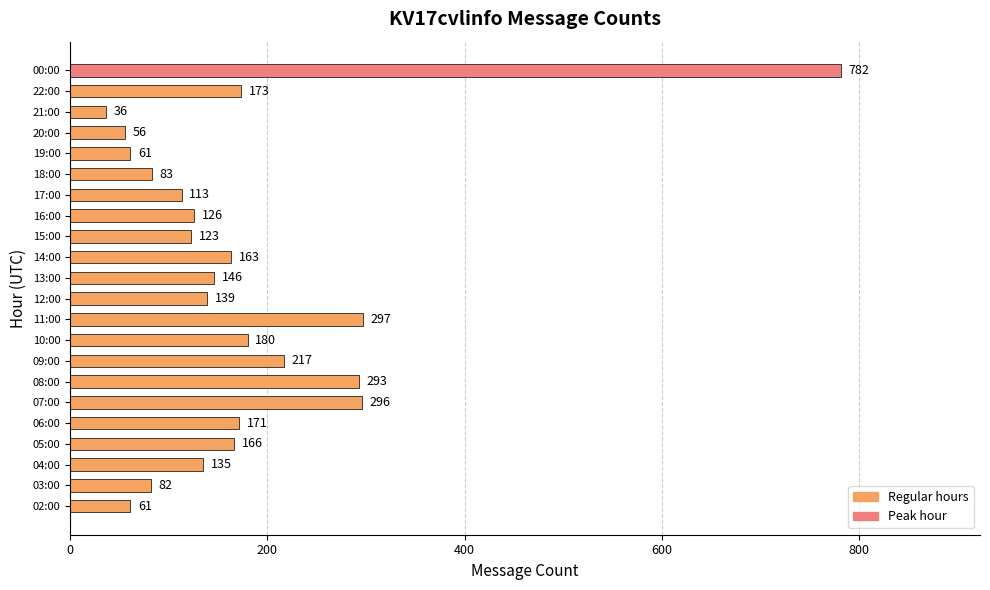

How many bars are there in total?

22